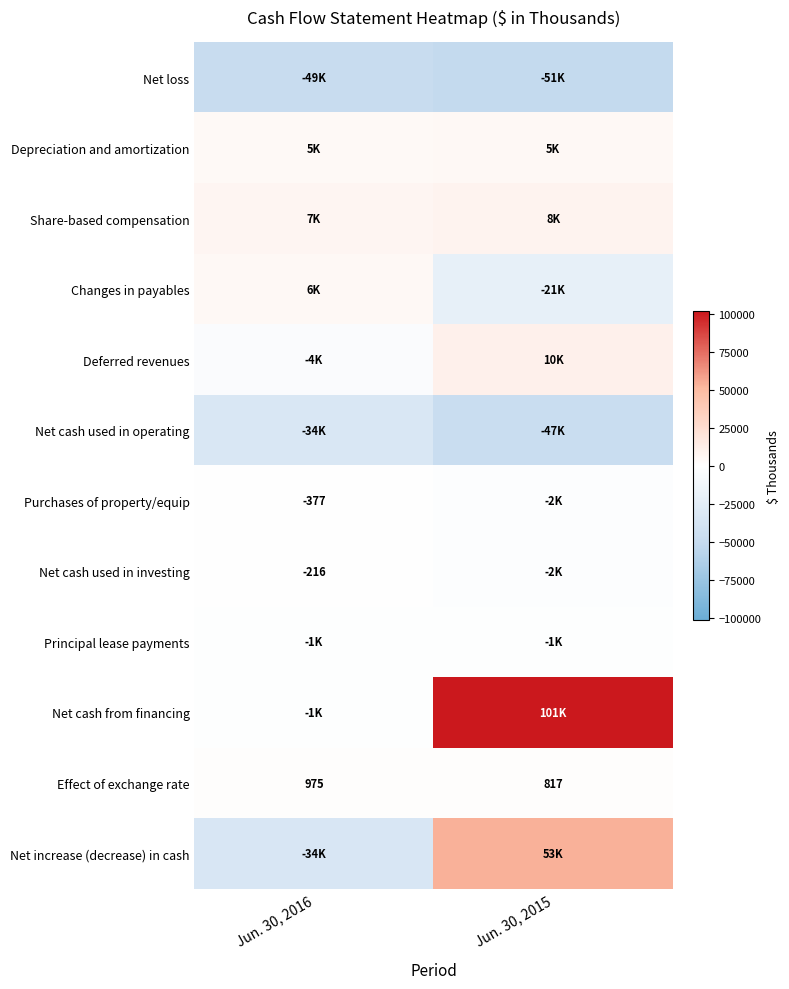

What is the difference between the Effect of exchange rate values at Jun. 30, 2016 and Jun. 30, 2015?

158